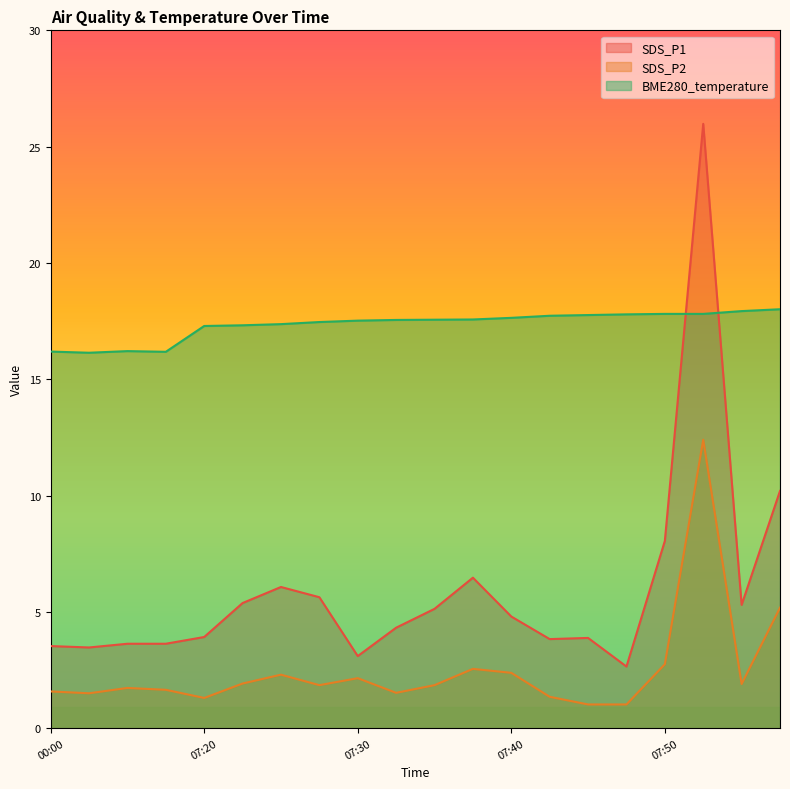

What is the spread (max minus min) of values at 07:47?

16.8